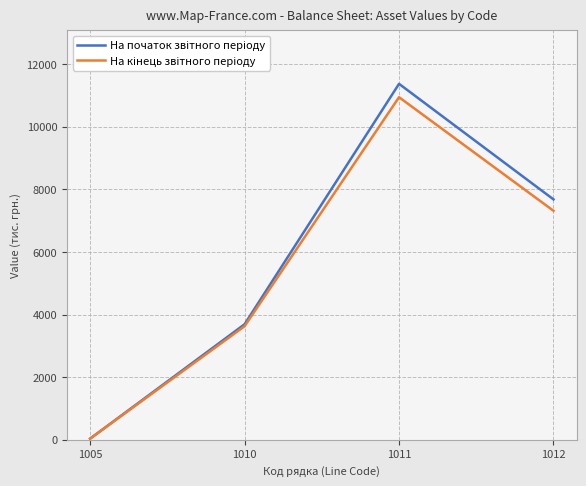

At which category is the sum across all series the highest?

1011